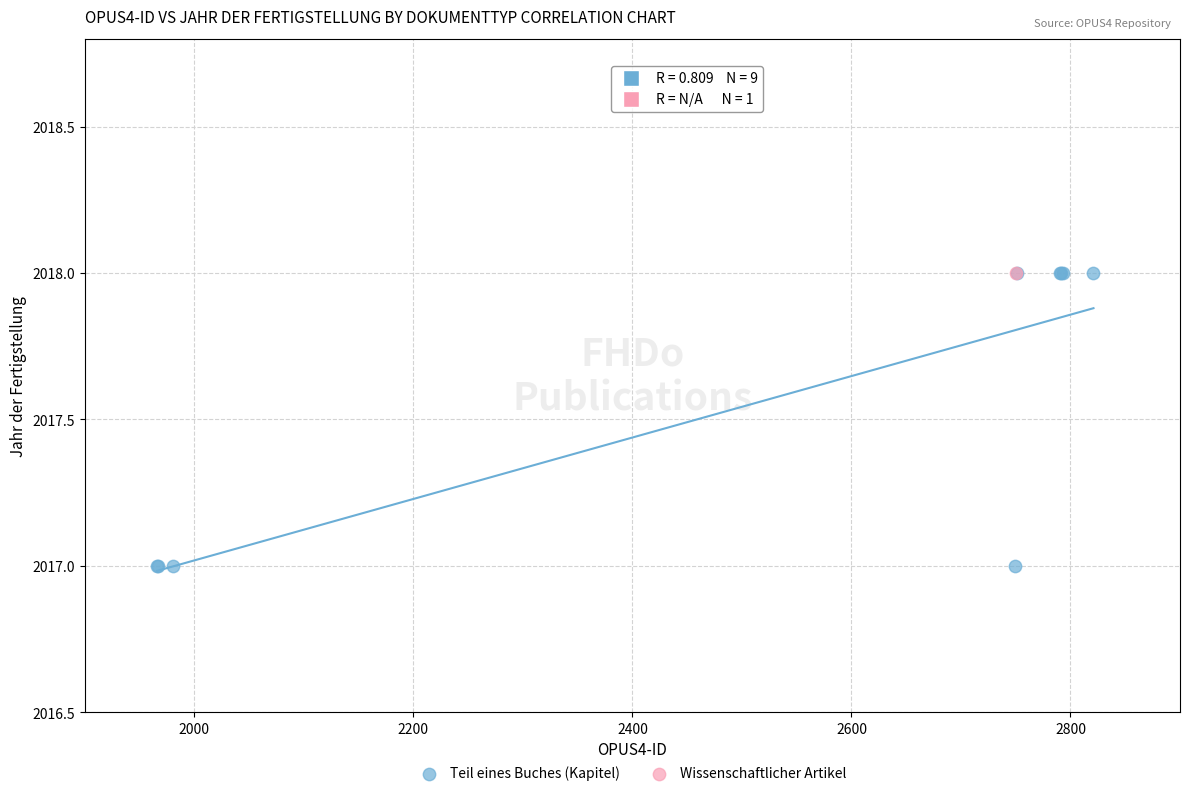

What are all the series names shown in the legend?

Teil eines Buches (Kapitel), Wissenschaftlicher Artikel